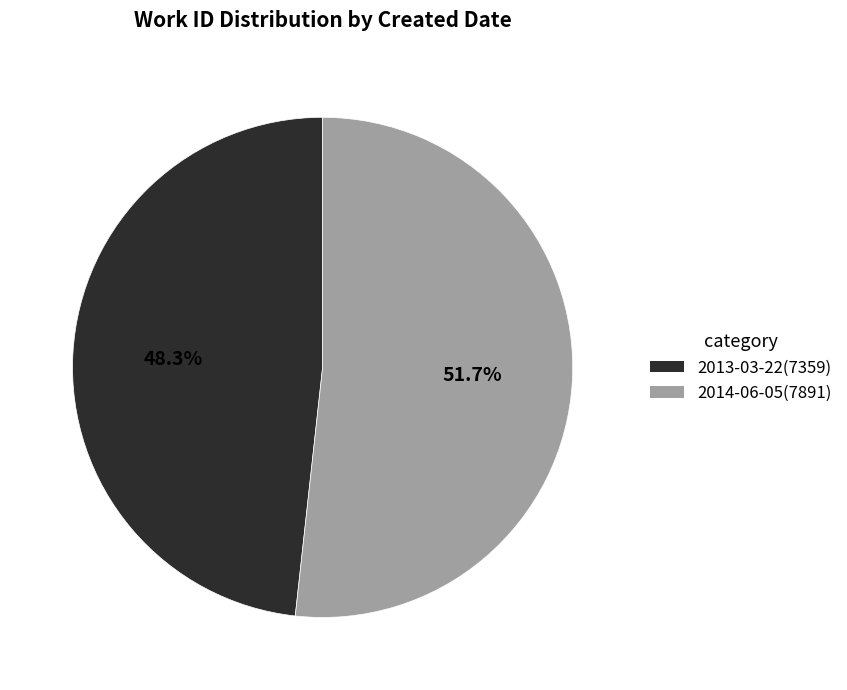

To the nearest percent, what is the difference between the largest and smallest slice percentages?

3%